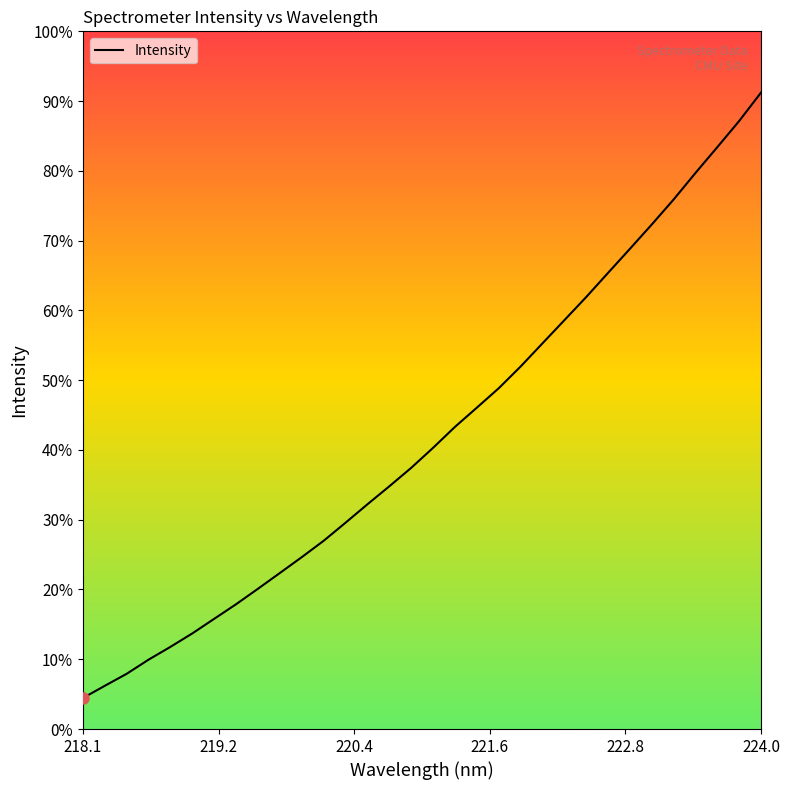

Is this an area chart (filled region under the line)?

No